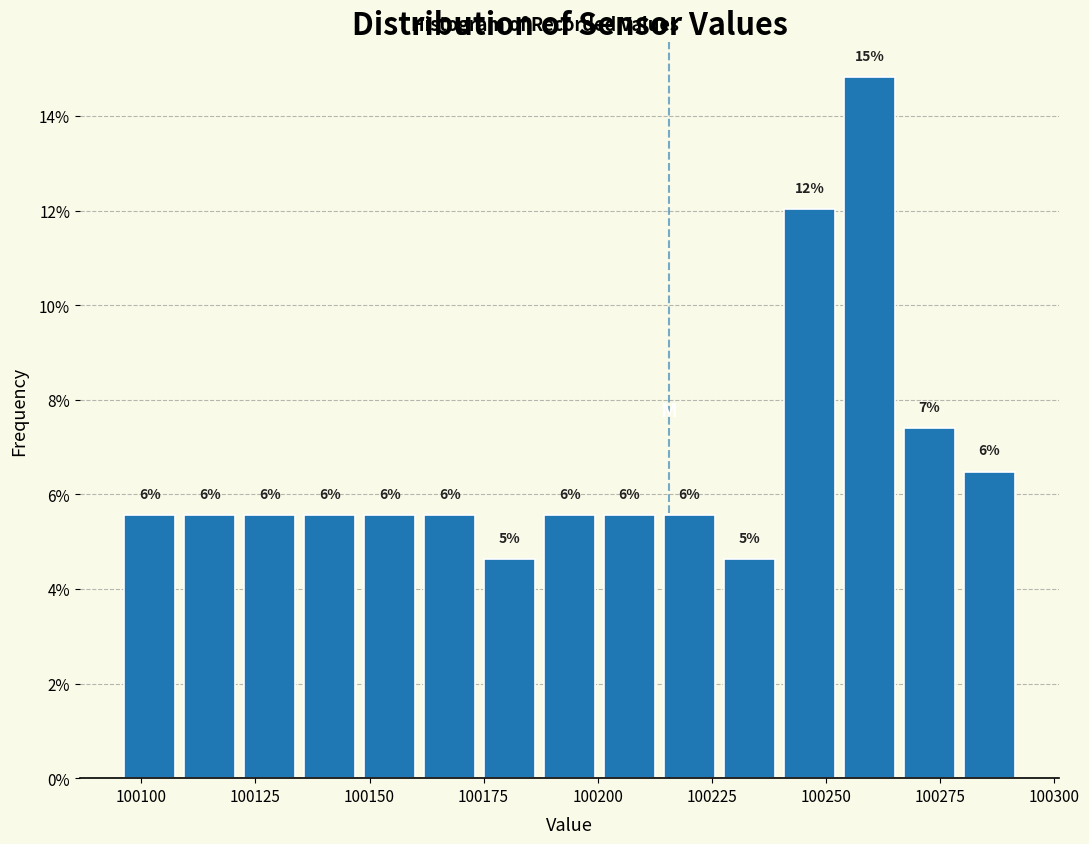

Read against the x-axis, roughly where is the centre of the tallest bar?

100260